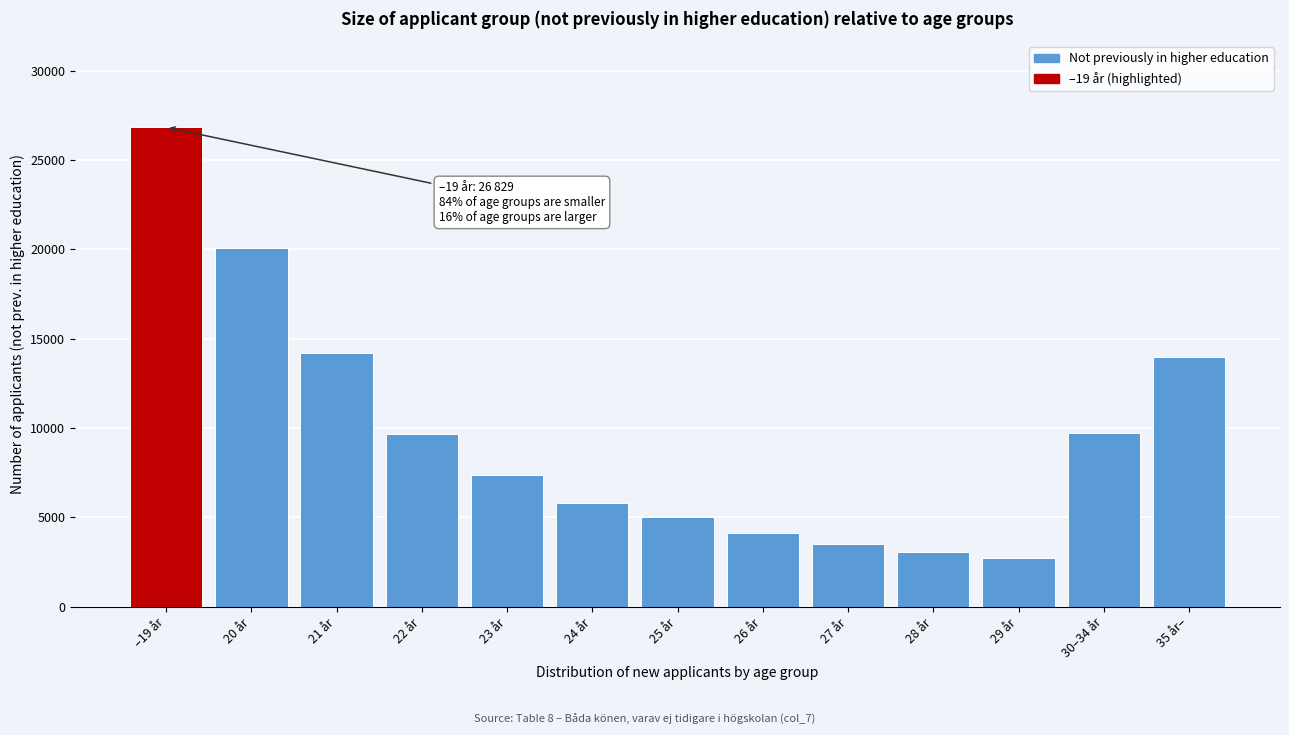

What is the difference between the maximum and minimum values?

24118